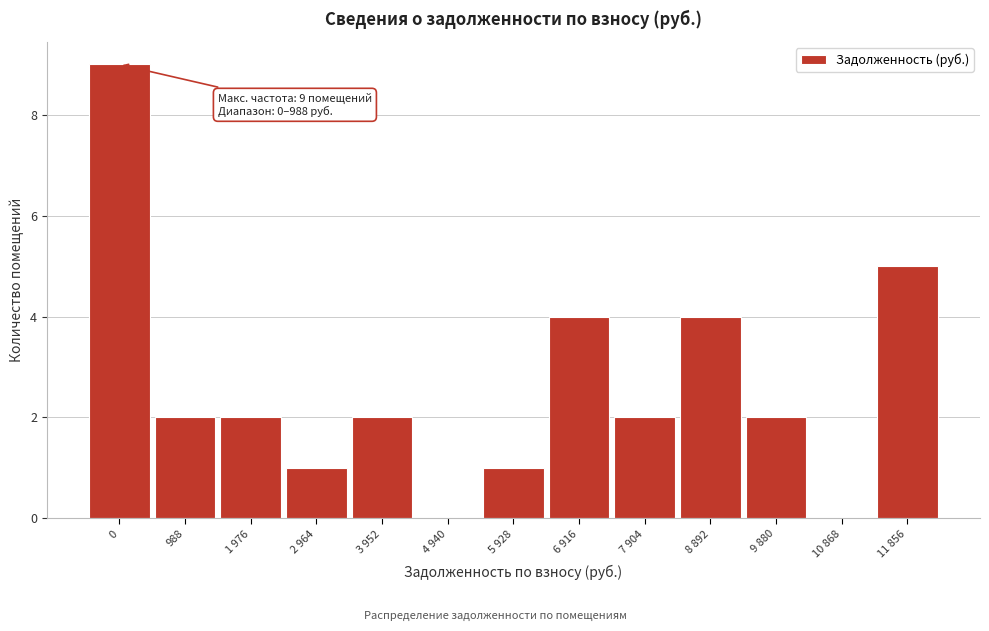

Reading right to left, list all the values displayed in this chart.

11 856=5	10 868=0	9 880=2	8 892=4	7 904=2	6 916=4	5 928=1	4 940=0	3 952=2	2 964=1	1 976=2	988=2	0=9